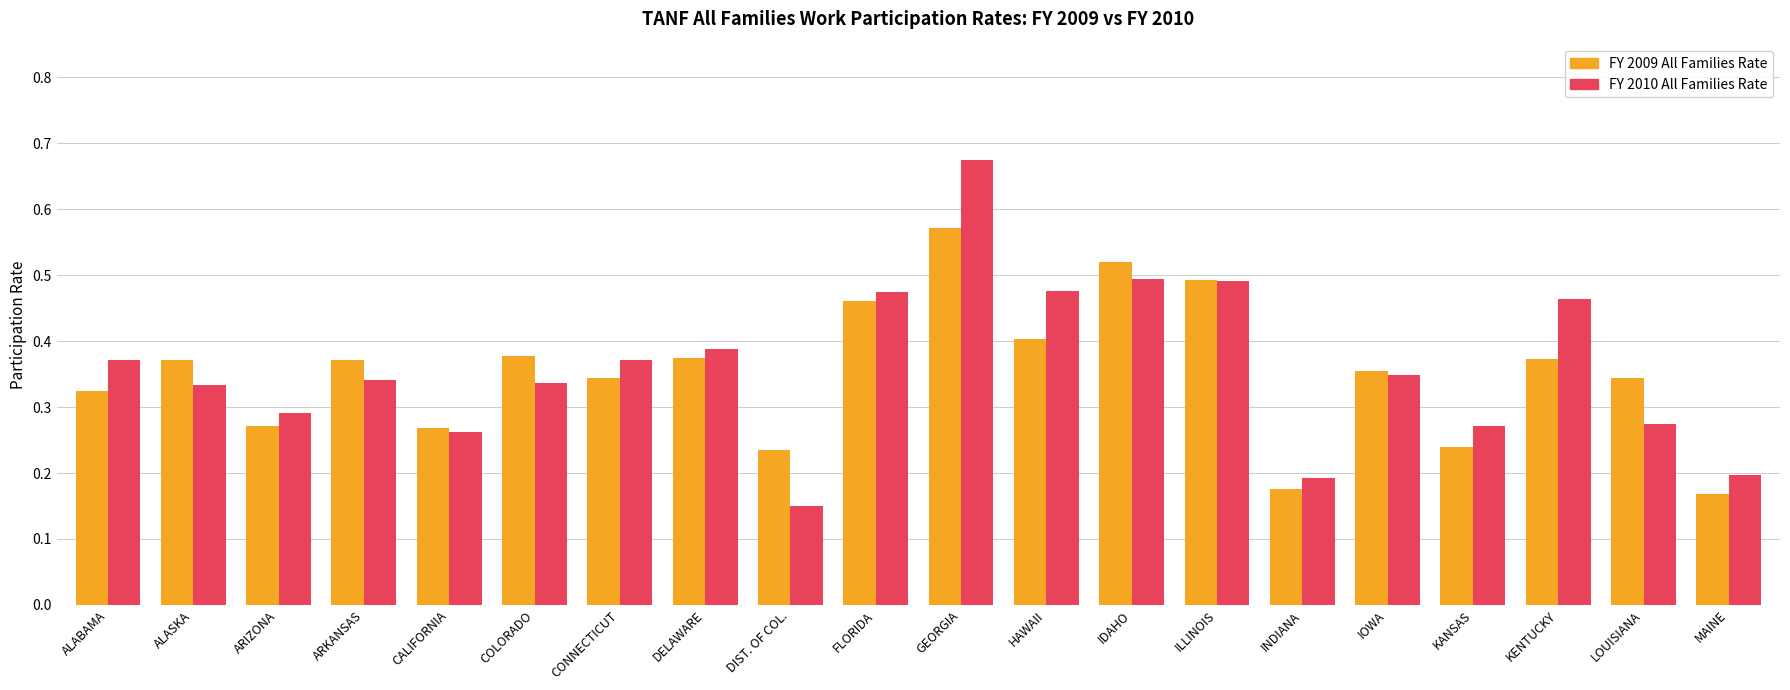

How many bars are there in total?

40